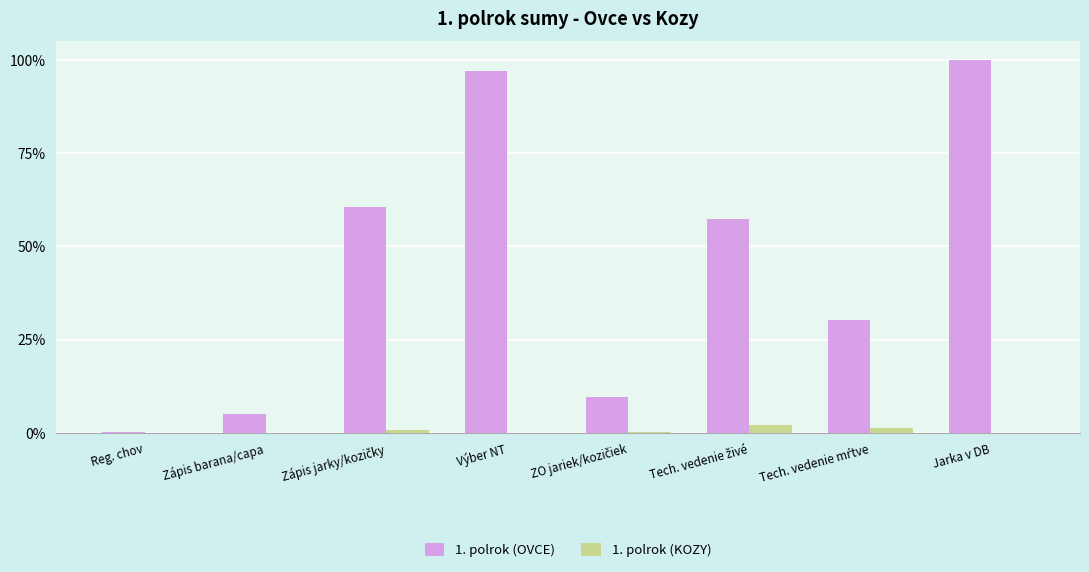

True or false: 1. polrok (OVCE) has a value of 5.1 at Zápis barana/capa.

True